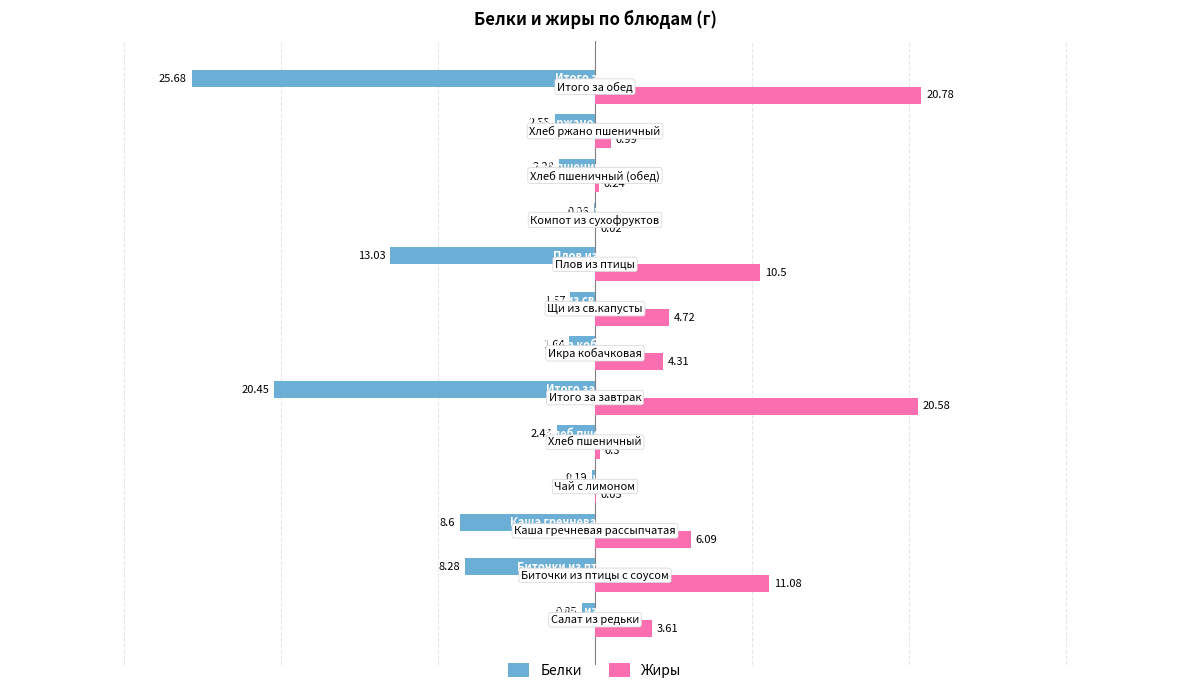

What is the sum of all Белки values?

-87.6